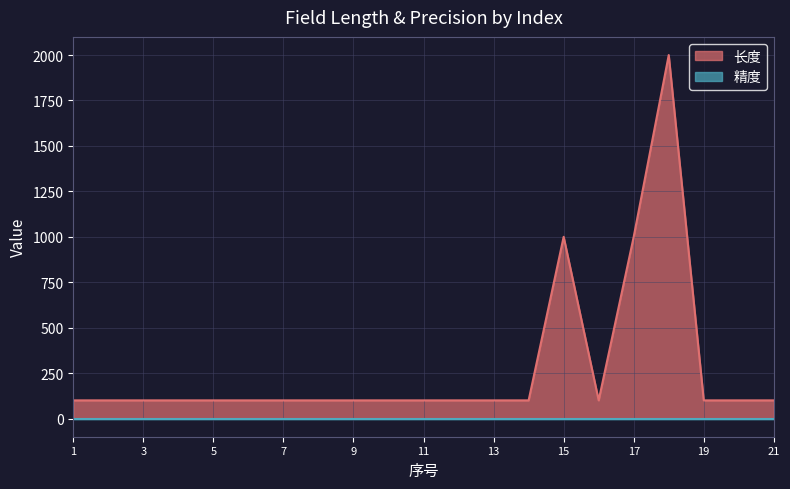

What is the value of the 10th point from the left?

100